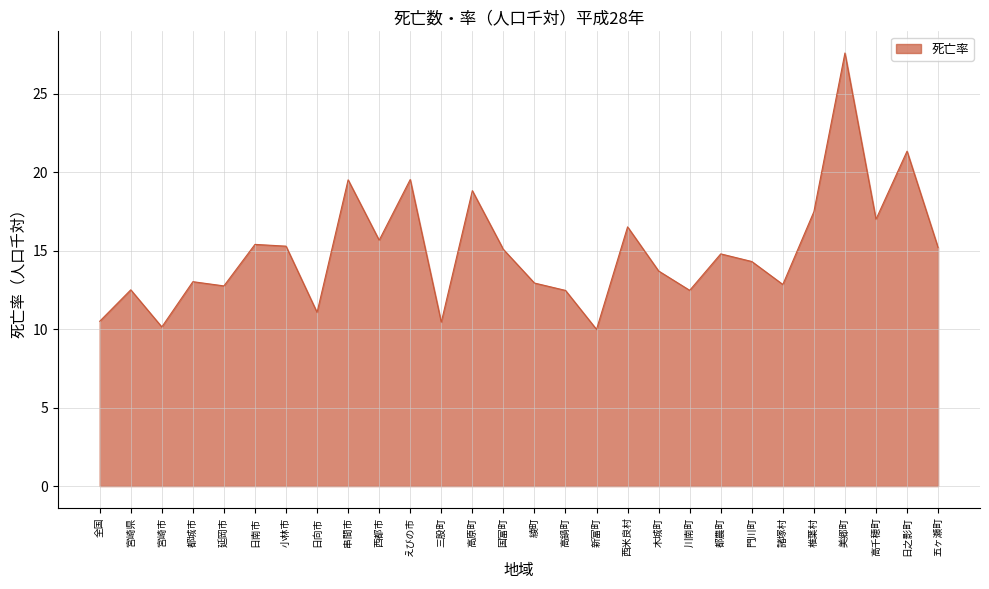

What is the smallest value displayed?

10.0